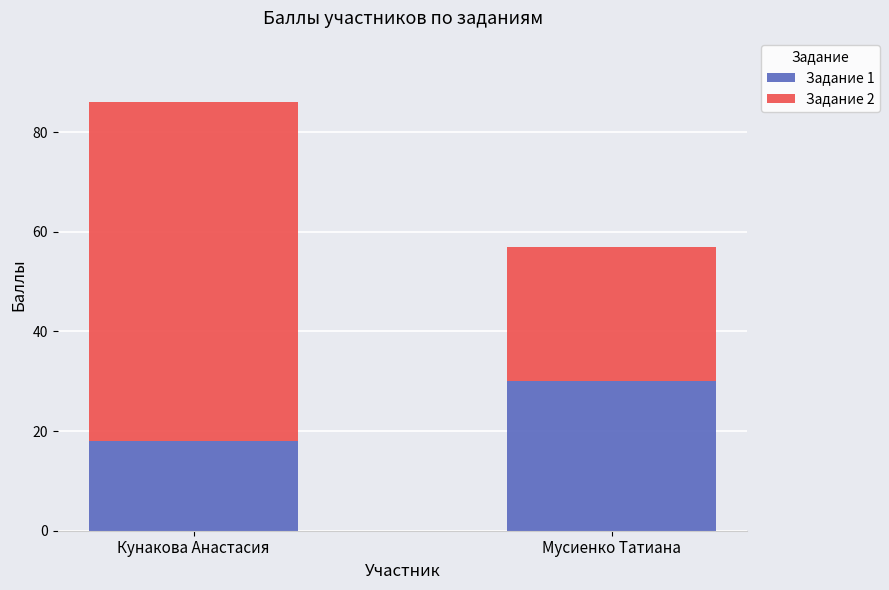

What is the maximum value for Задание 1?

30